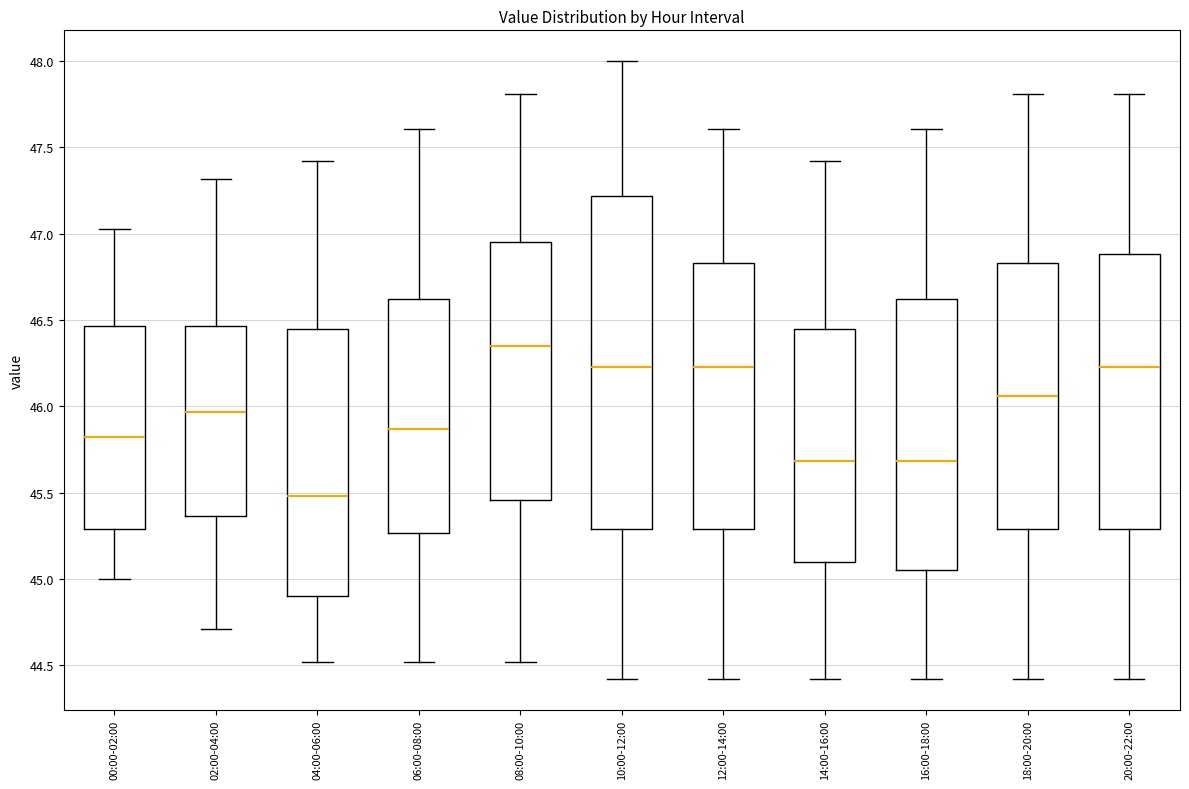

Reading left to right, read every box against the y-axis: the position of its median line, the range the box covers, and the ends of its whiskers. The values are not printed on the chart, so give them approximately, as read against the axis.

00:00-02:00: median 45.80, box 45.30 to 46.45, whiskers 45.00 to 47.05
02:00-04:00: median 45.95, box 45.35 to 46.45, whiskers 44.70 to 47.30
04:00-06:00: median 45.50, box 44.90 to 46.45, whiskers 44.50 to 47.40
06:00-08:00: median 45.85, box 45.25 to 46.60, whiskers 44.50 to 47.60
08:00-10:00: median 46.35, box 45.45 to 46.95, whiskers 44.50 to 47.80
10:00-12:00: median 46.25, box 45.30 to 47.20, whiskers 44.40 to 48.00
12:00-14:00: median 46.25, box 45.30 to 46.85, whiskers 44.40 to 47.60
14:00-16:00: median 45.70, box 45.10 to 46.45, whiskers 44.40 to 47.40
16:00-18:00: median 45.70, box 45.05 to 46.60, whiskers 44.40 to 47.60
18:00-20:00: median 46.05, box 45.30 to 46.85, whiskers 44.40 to 47.80
20:00-22:00: median 46.25, box 45.30 to 46.90, whiskers 44.40 to 47.80